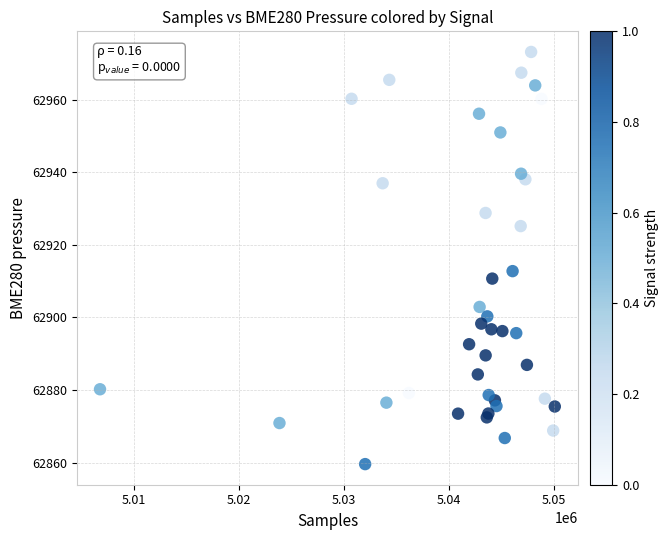

What Y value in the scatter plot is closest to 62916?

62912.8